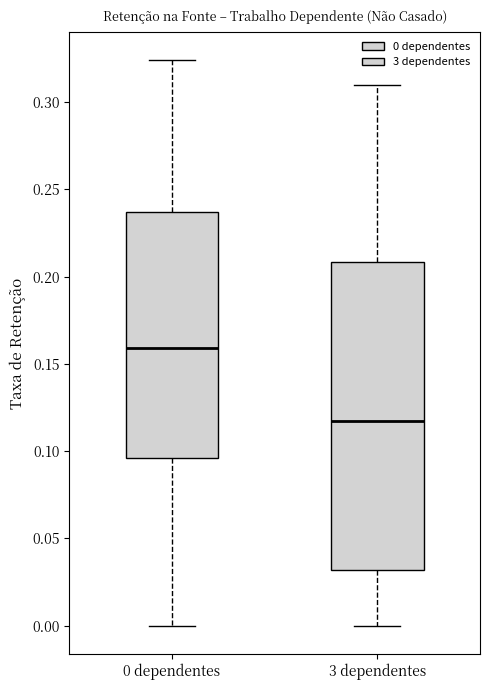

Which box's median line is the highest?

0 dependentes